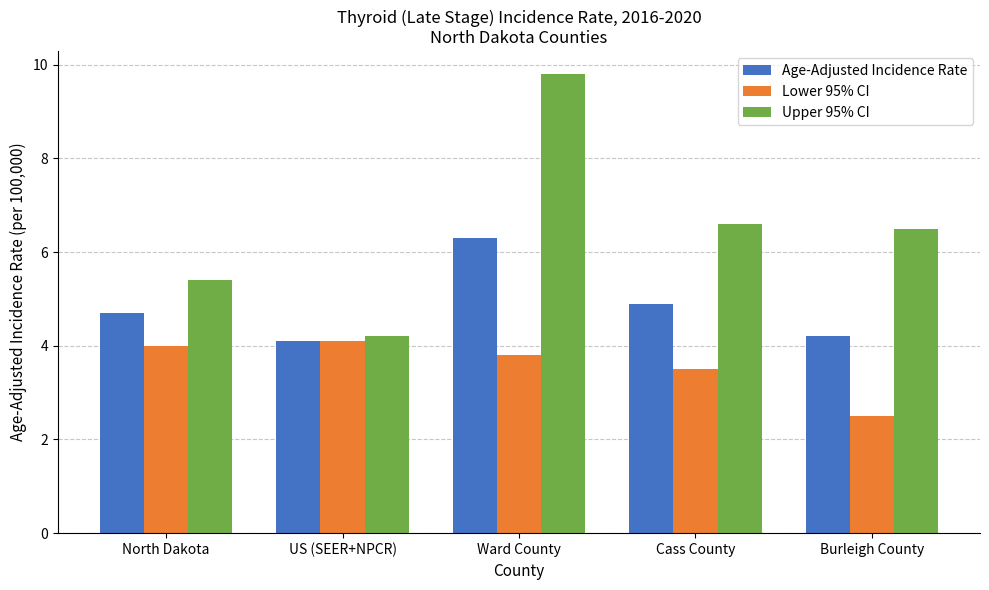

What is the label of the 1st bar from the right?

Burleigh County